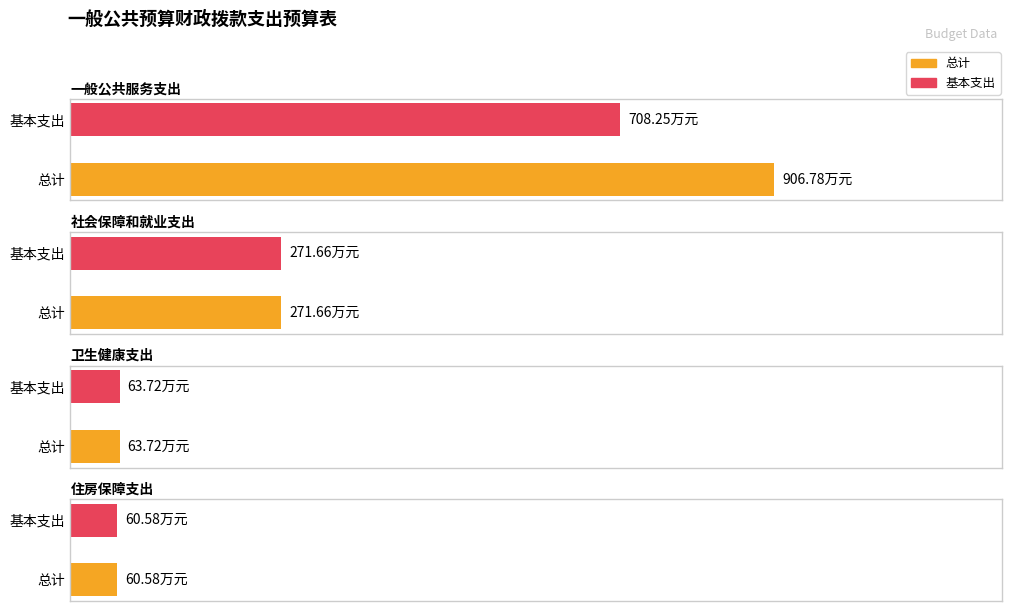

The value of 总计 at 住房保障支出 is 14.2. True or false?

False